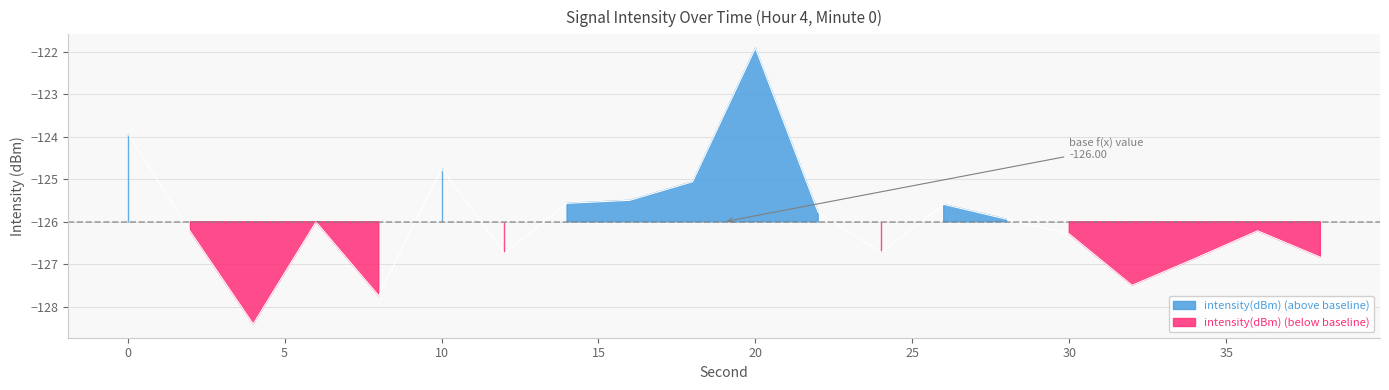

The value at 30 is -27.9. True or false?

False